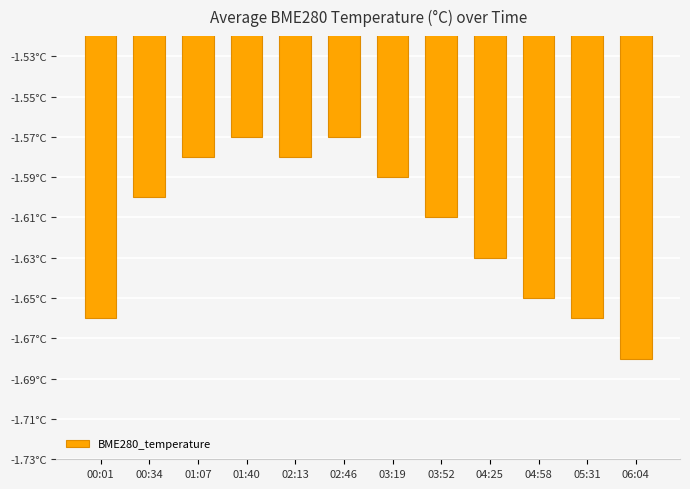

Reading left to right, transcribe all the data shown in this chart.

-1.7	-1.6	-1.6	-1.6	-1.6	-1.6	-1.6	-1.6	-1.6	-1.6	-1.7	-1.7